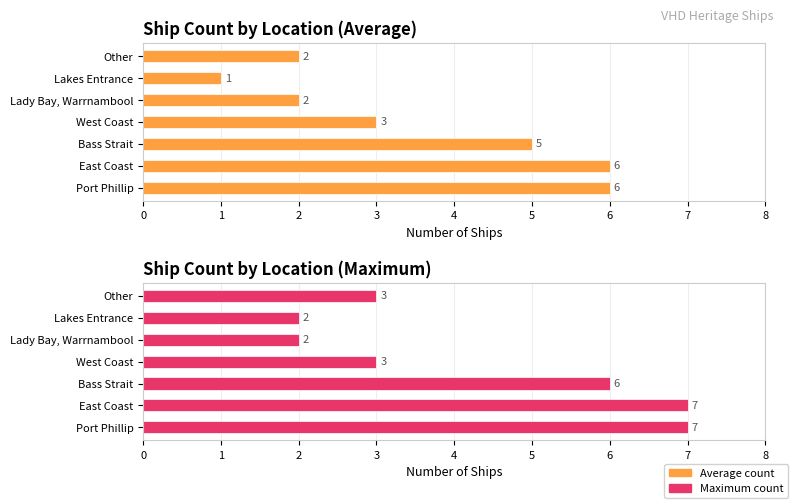

Reading right to left, list all the values displayed in this chart.

Average count: 2	1	2	3	5	6	6
Maximum count: 3	2	2	3	6	7	7